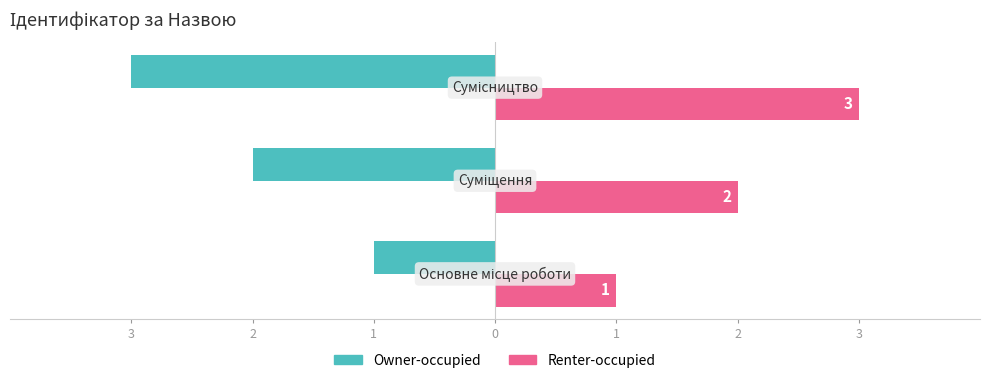

Reading left to right, list all the values displayed in this chart.

Owner-occupied: -1	-2	-3
Renter-occupied: 1	2	3